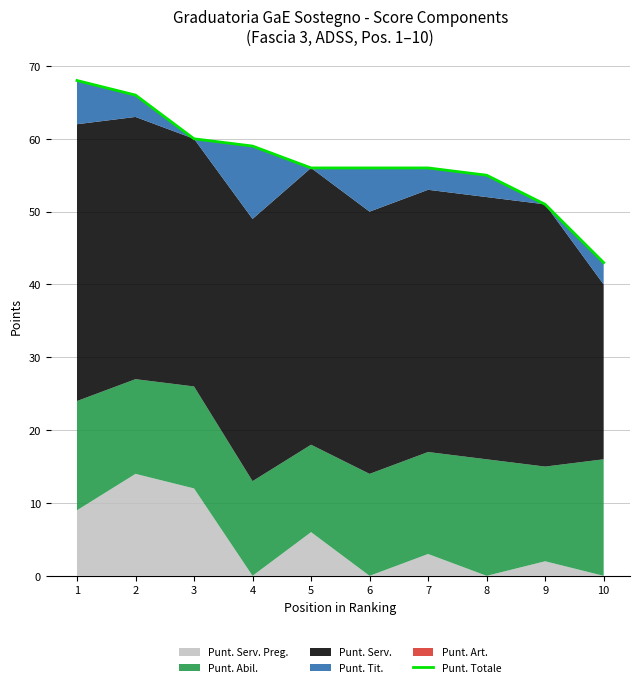

The value at 9 is 27. True or false?

False